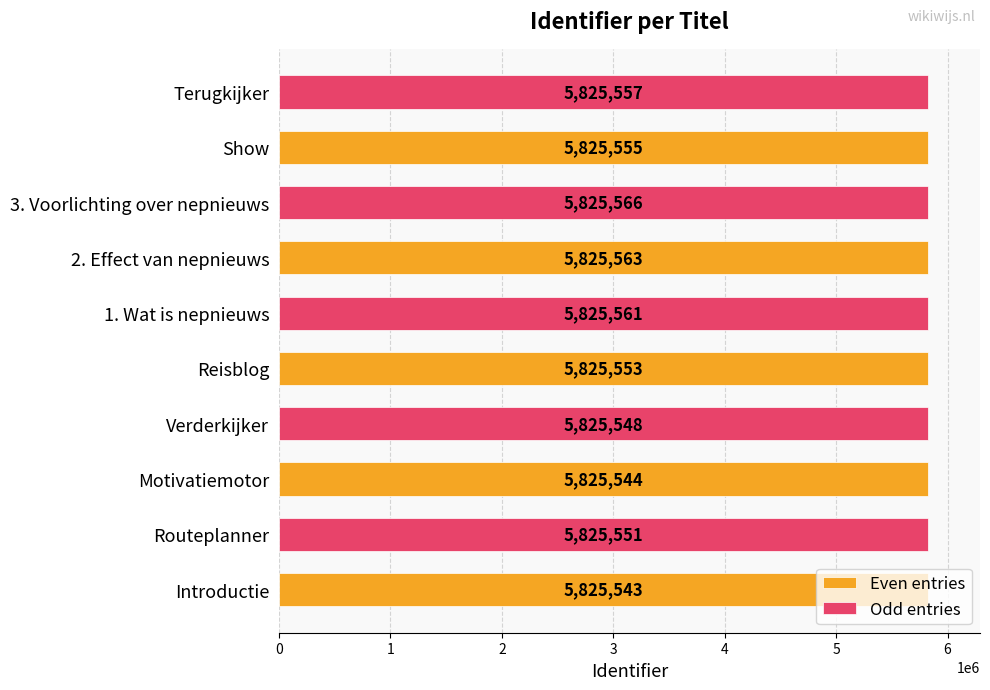

Which series changed the most between 2. Effect van nepnieuws and Show?

Odd entries